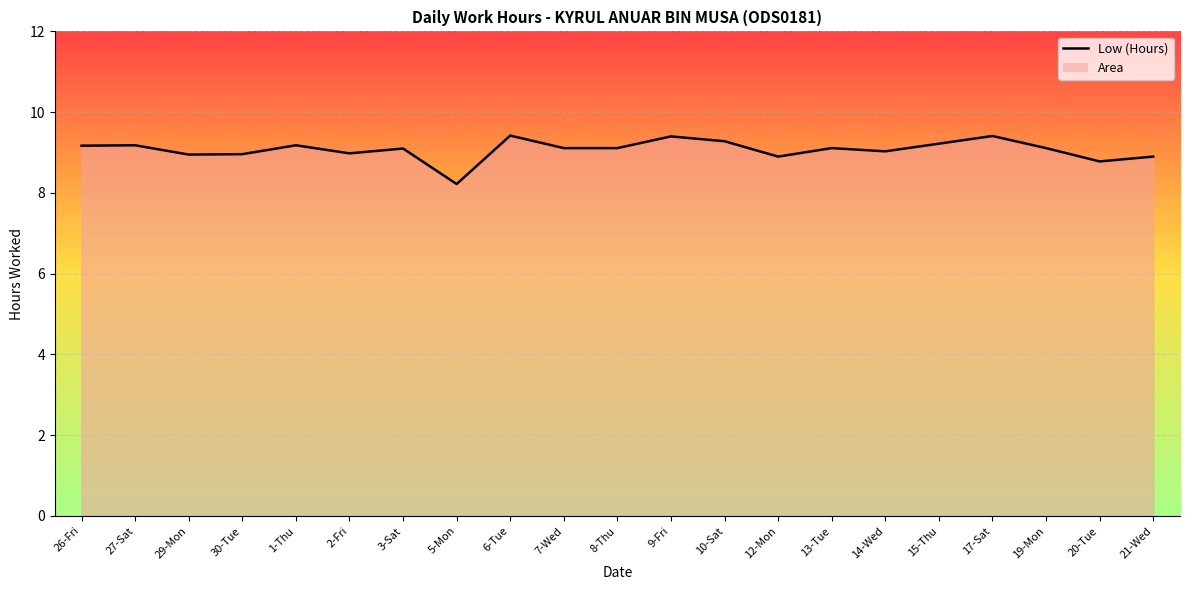

What is the ratio of the value at 30-Tue to the value at 17-Sat?

1.0